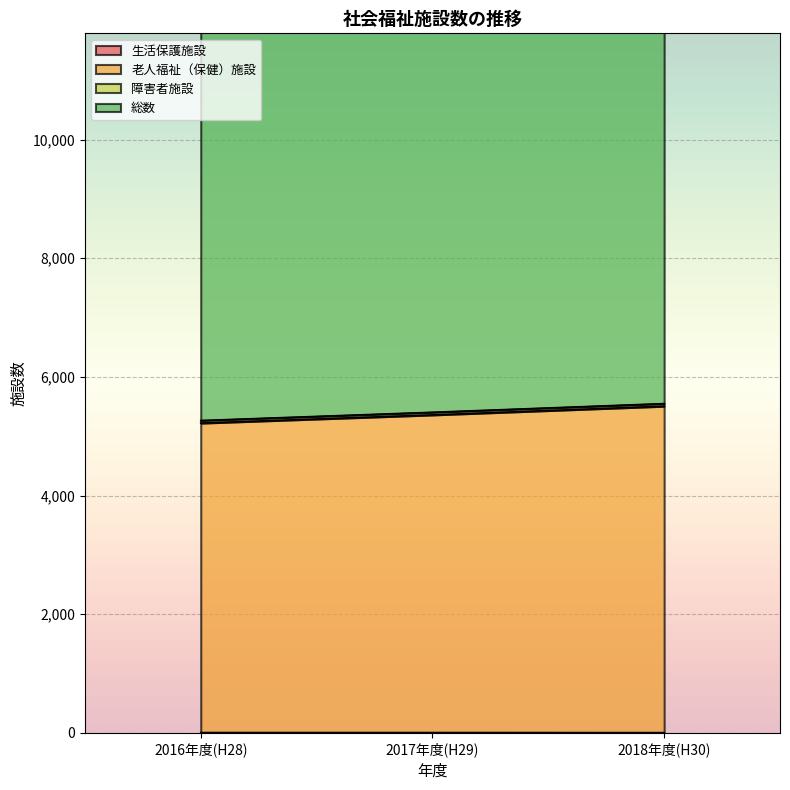

Is it true that 老人福祉（保健）施設 equals 2413 at 2016年度(H28)?

False